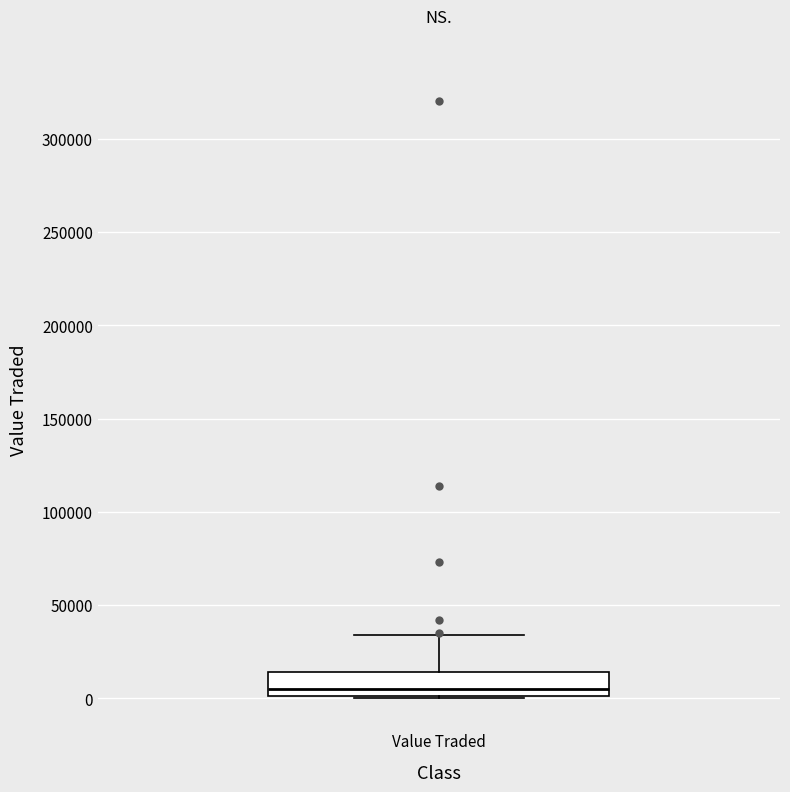

Read this box plot against the y-axis: the position of the median line, the range covered by the box, and the ends of both whiskers. The values are not printed on the chart, so give them approximately, as read against the axis.

median 5000, box 0 to 15000, whiskers 0 to 35000